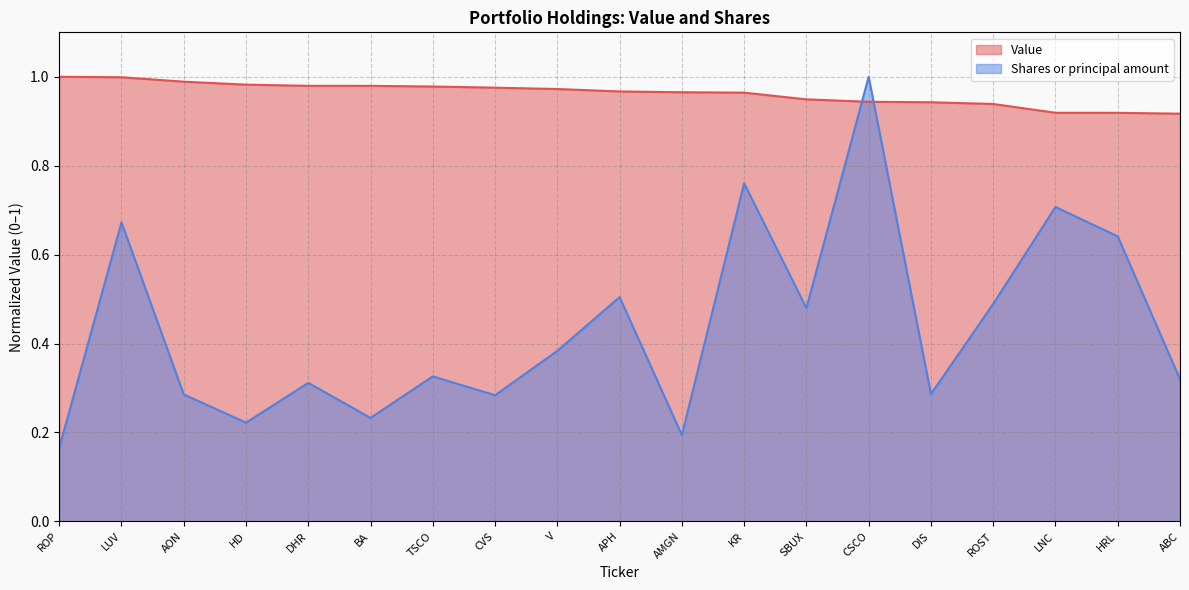

What is the smallest value displayed?

0.2